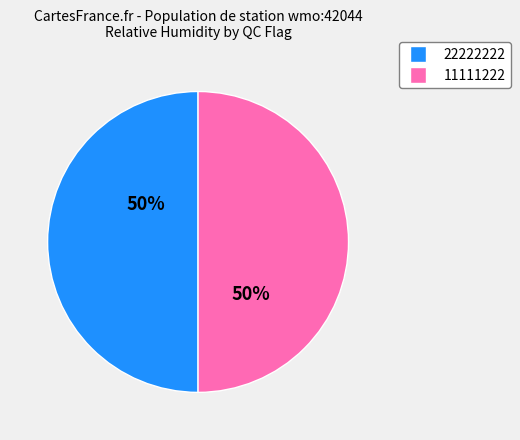

True or false: 11111222 accounts for 38% of the total.

False